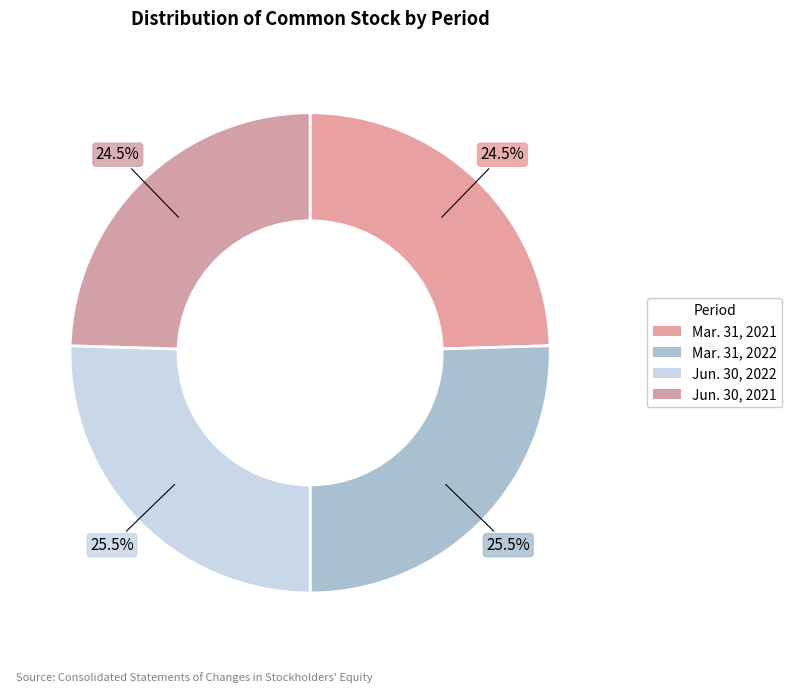

Count the number of slices in the pie.

4